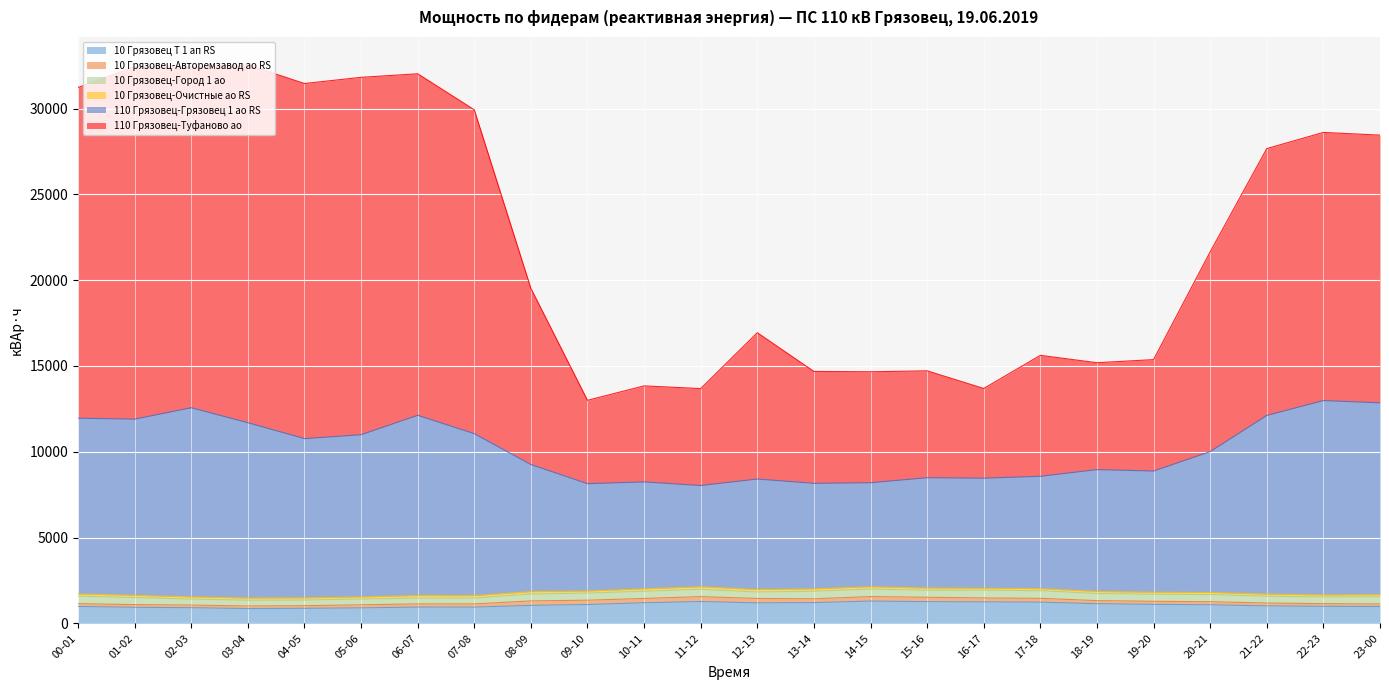

What is the maximum value shown in the chart?

32547.8